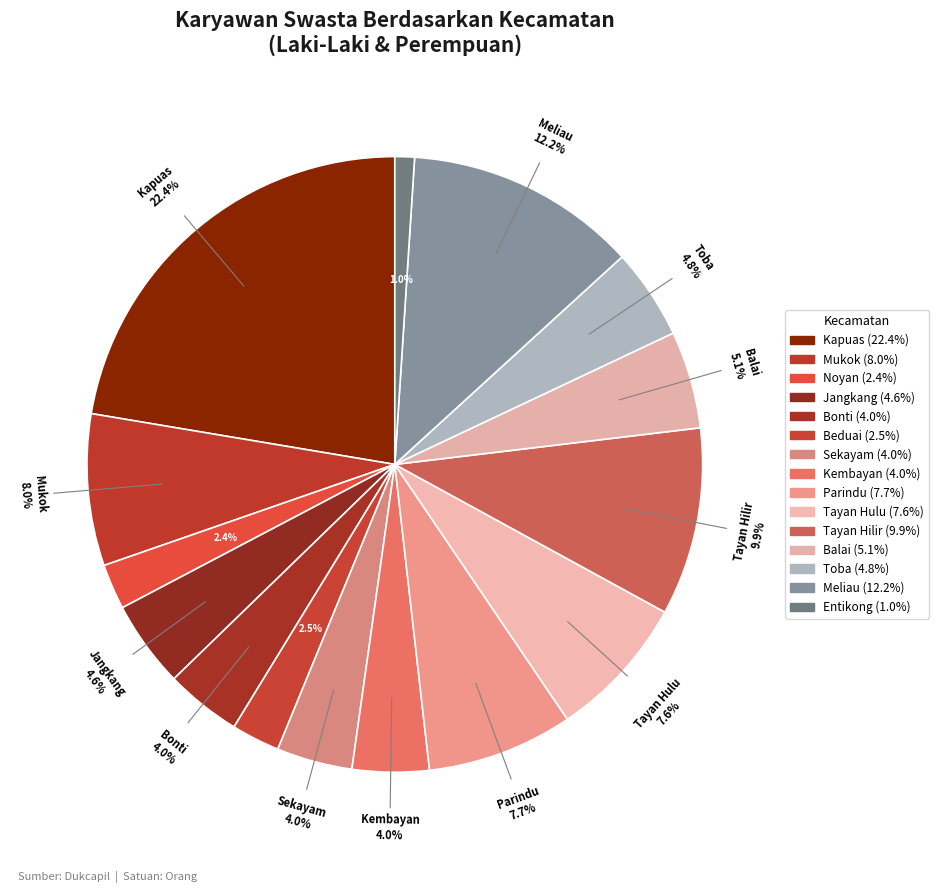

To the nearest percent, what is the average slice percentage?

7%